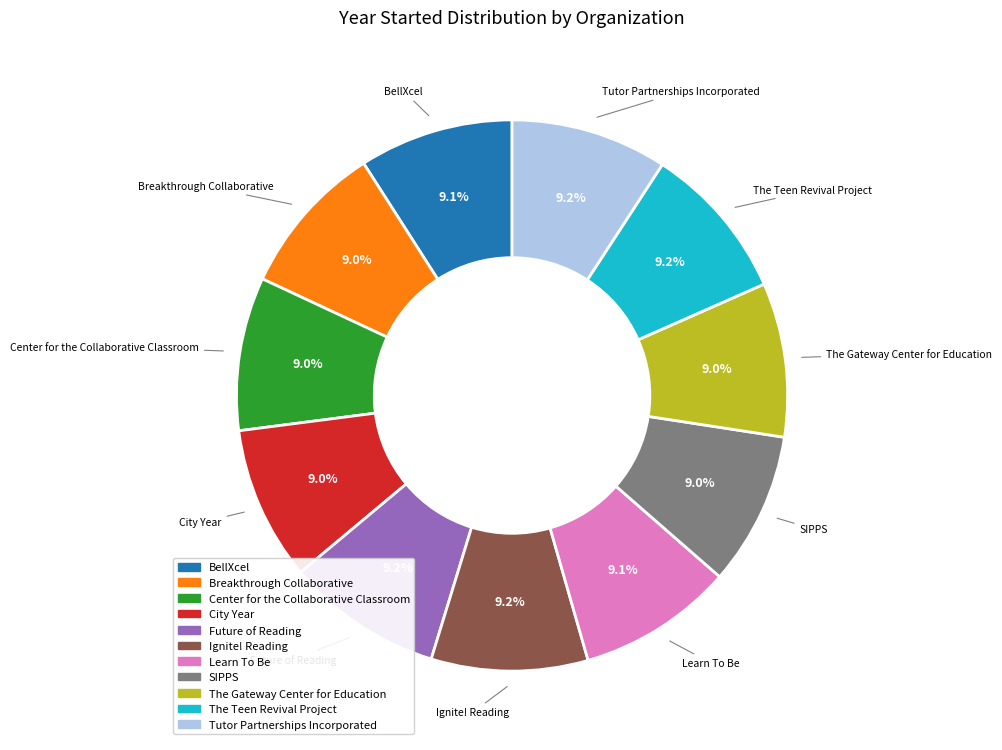

Does any single category account for the majority?

No